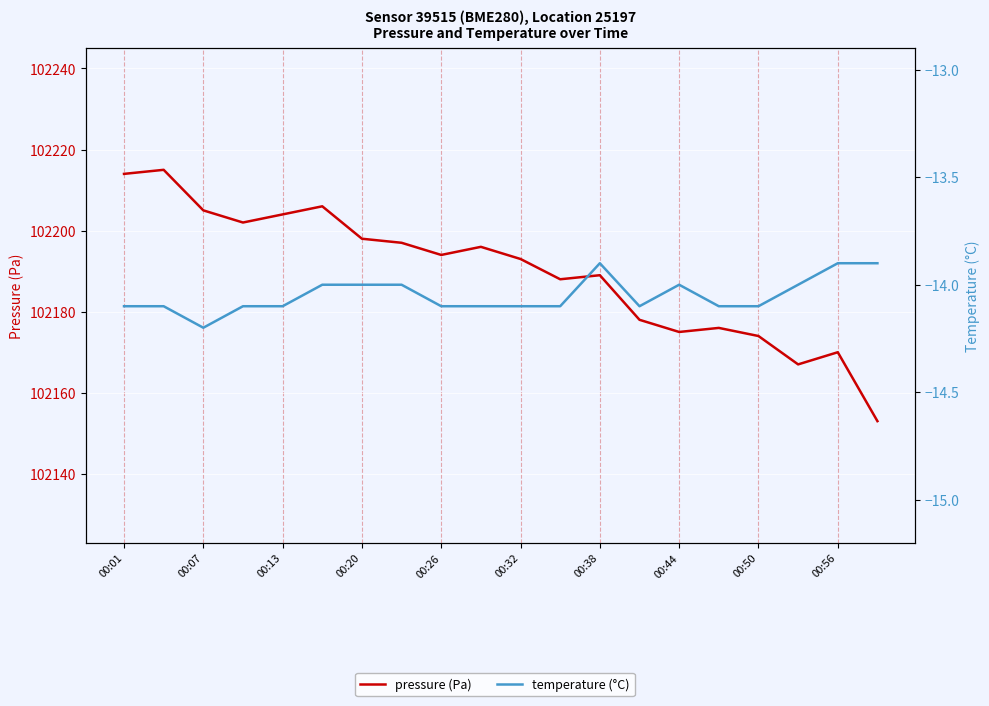

Reading left to right, extract all data points from this chart.

pressure (Pa): 102214.0	102215.0	102205.0	102202.0	102204.0	102206.0	102198.0	102197.0	102194.0	102196.0	102193.0	102188.0	102189.0	102178.0	102175.0	102176.0	102174.0	102167.0	102170.0	102153.0
temperature (°C): -14.1	-14.1	-14.2	-14.1	-14.1	-14.0	-14.0	-14.0	-14.1	-14.1	-14.1	-14.1	-13.9	-14.1	-14.0	-14.1	-14.1	-14.0	-13.9	-13.9